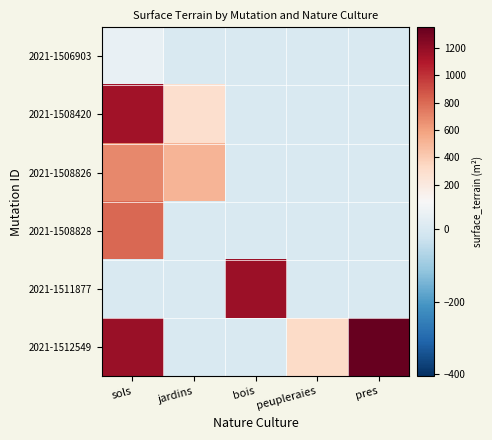

Which has a higher value, sols or peupleraies?

sols